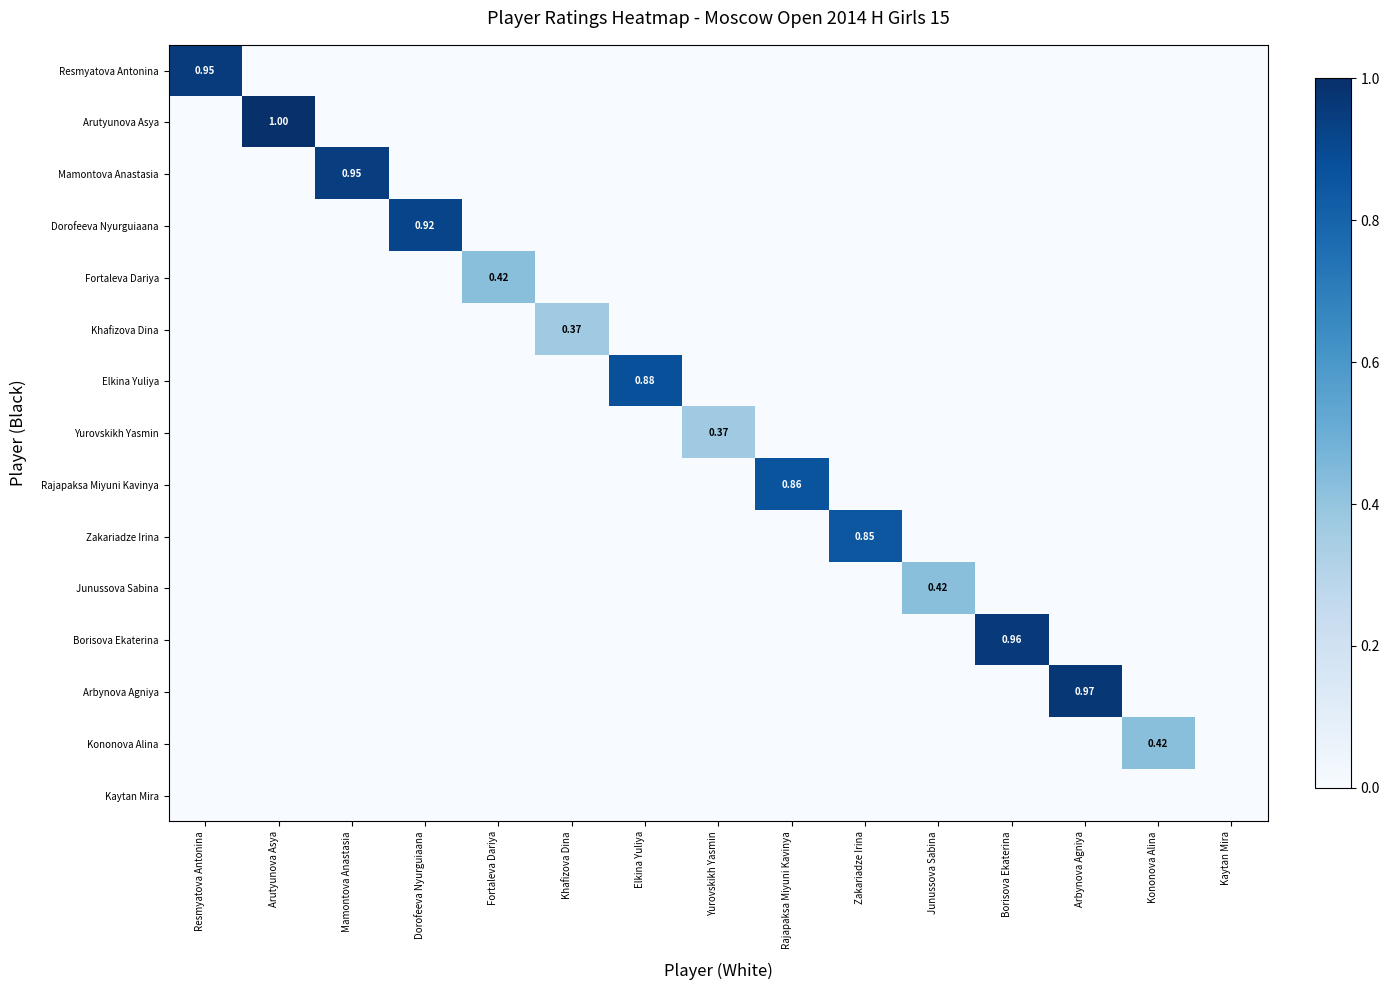

What is the average value of the Zakariadze Irina series?

0.1